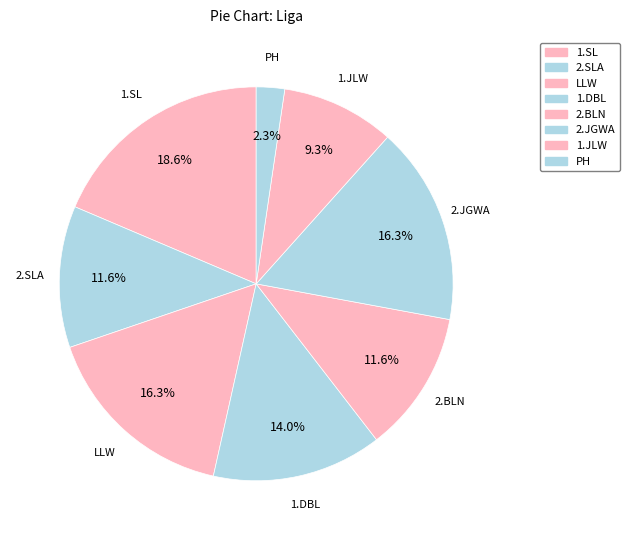

How many segments does this pie chart have?

8